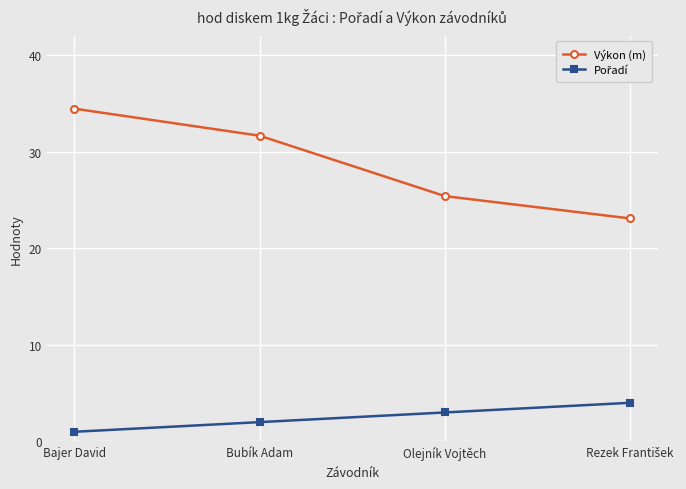

True or false: Výkon (m) has a value of 19.7 at Bubík Adam.

False